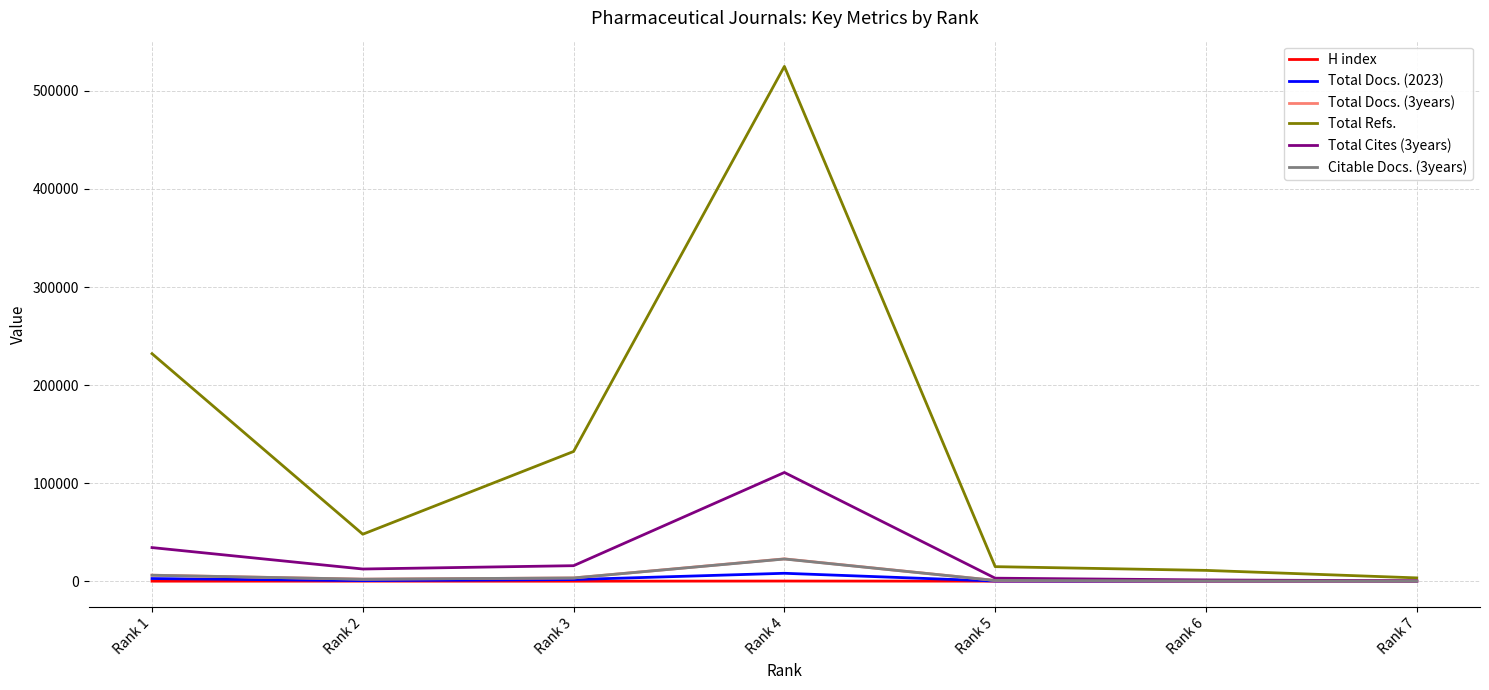

Which series has the largest total across all categories?

Total Refs.